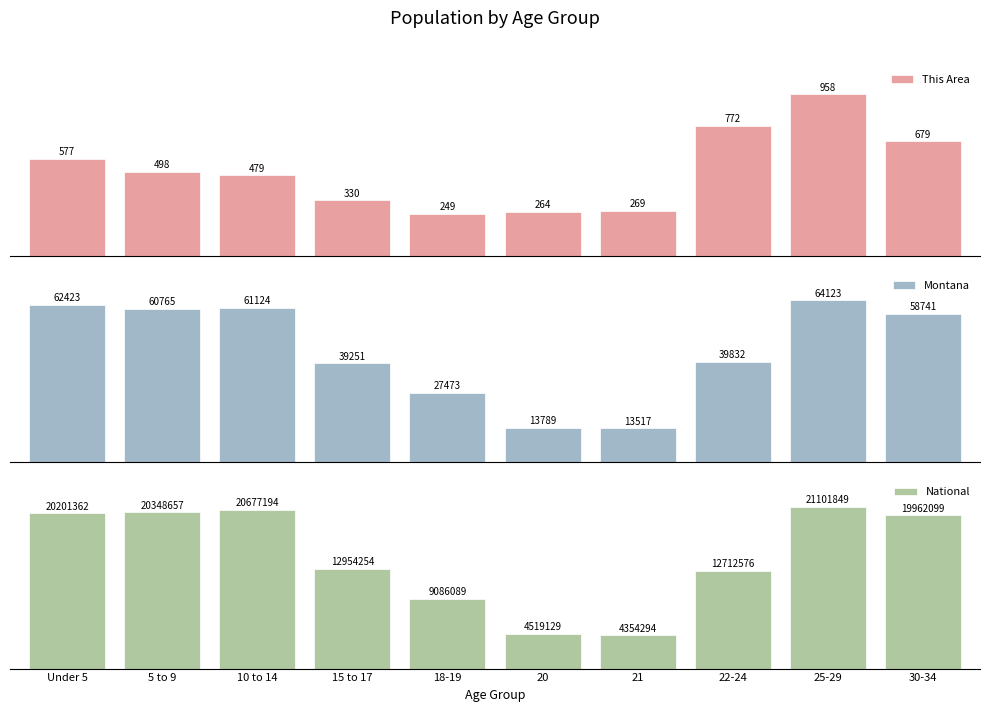

Reading right to left, extract all data points from this chart.

This Area: 30-34=679	25-29=958	22-24=772	21=269	20=264	18-19=249	15 to 17=330	10 to 14=479	5 to 9=498	Under 5=577
Montana: 30-34=58741	25-29=64123	22-24=39832	21=13517	20=13789	18-19=27473	15 to 17=39251	10 to 14=61124	5 to 9=60765	Under 5=62423
National: 30-34=19962099	25-29=21101849	22-24=12712576	21=4354294	20=4519129	18-19=9086089	15 to 17=12954254	10 to 14=20677194	5 to 9=20348657	Under 5=20201362